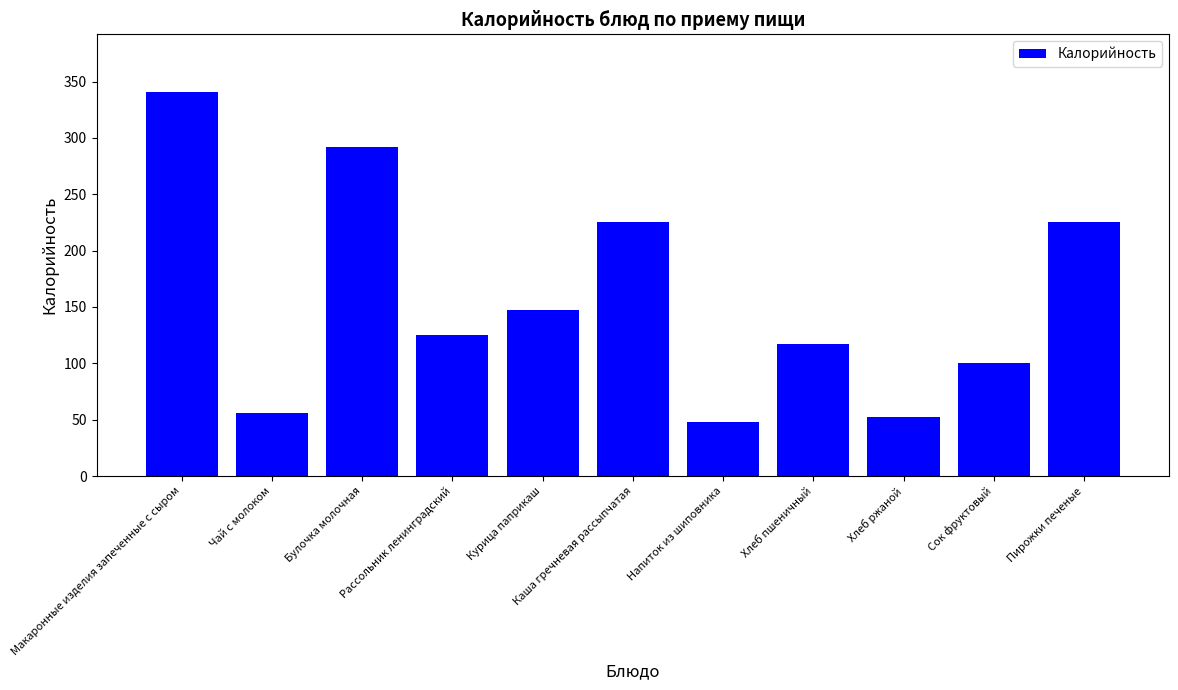

What is the label of the 4th bar from the left?

Рассольник ленинградский